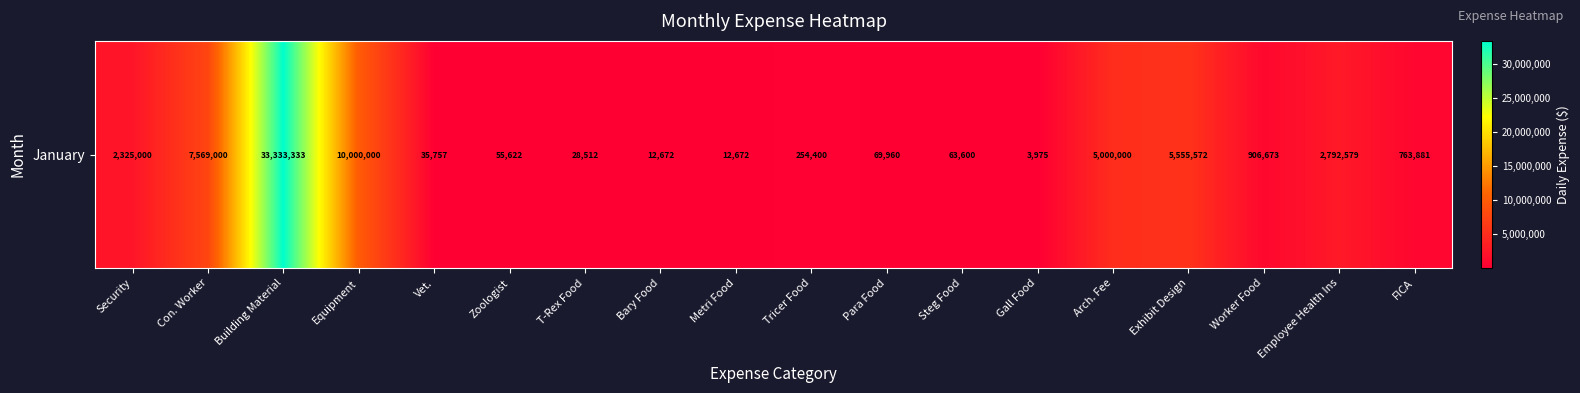

Between Con. Worker and Worker Food, which is larger?

Con. Worker